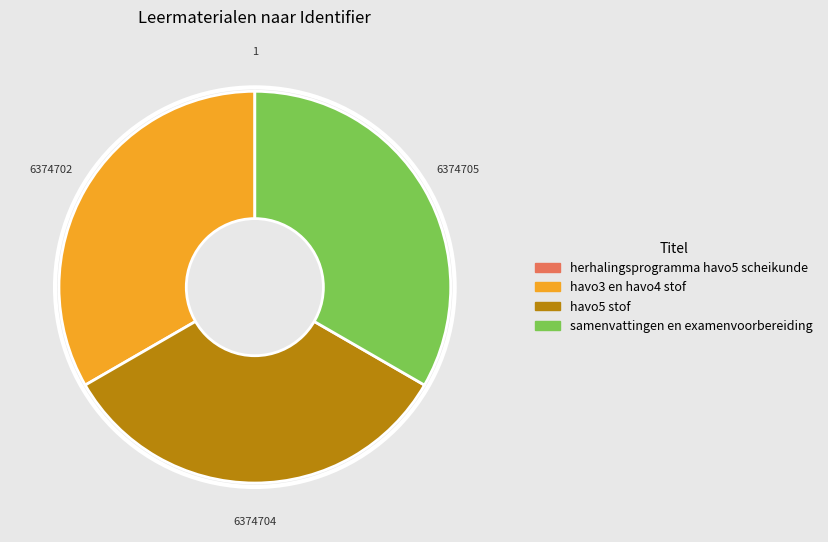

Do havo3 en havo4 stof and havo5 stof together represent more than half of the pie?

Yes